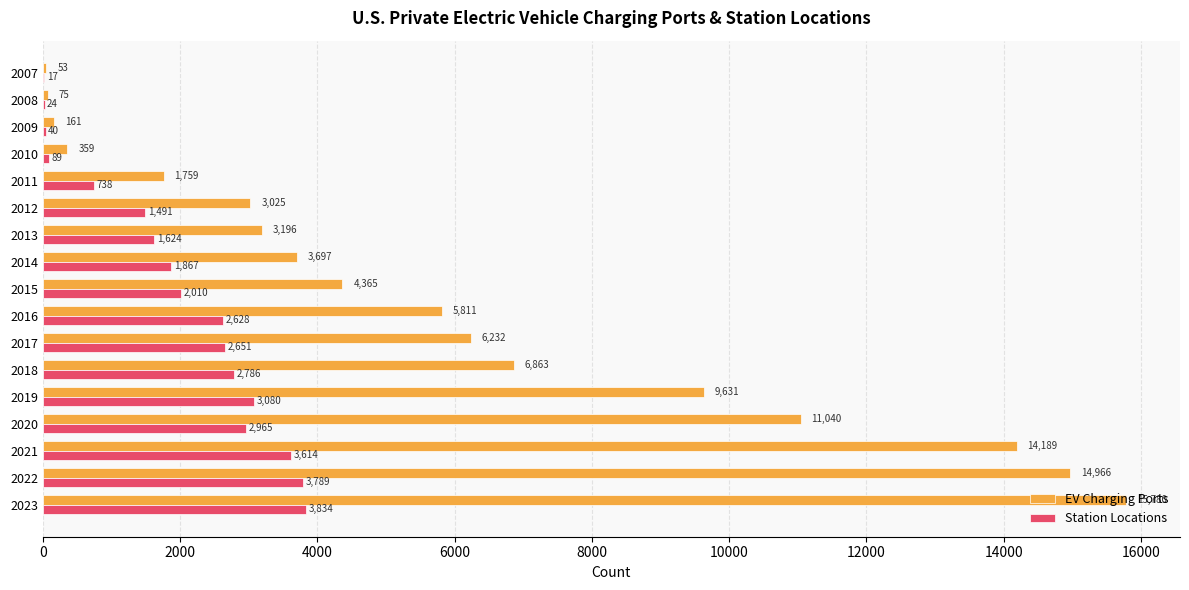

How many data points does each series have?

17